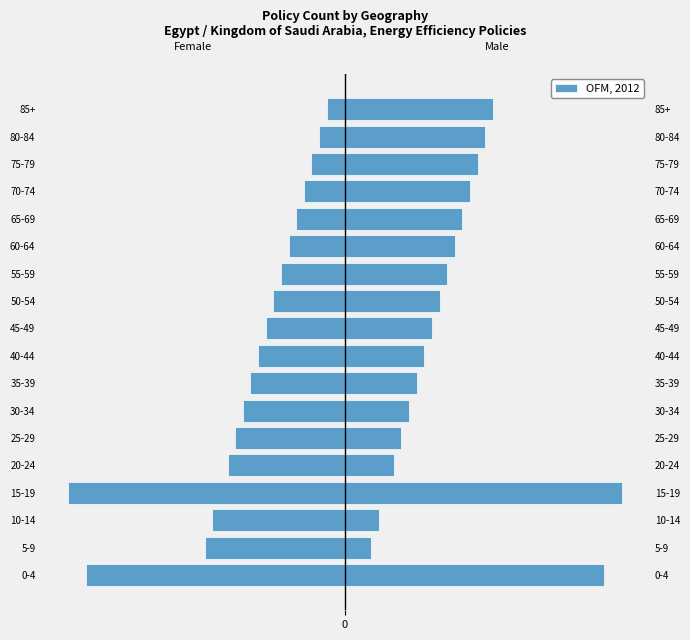

True or false: the data shows -7.2 at 10-14.

True